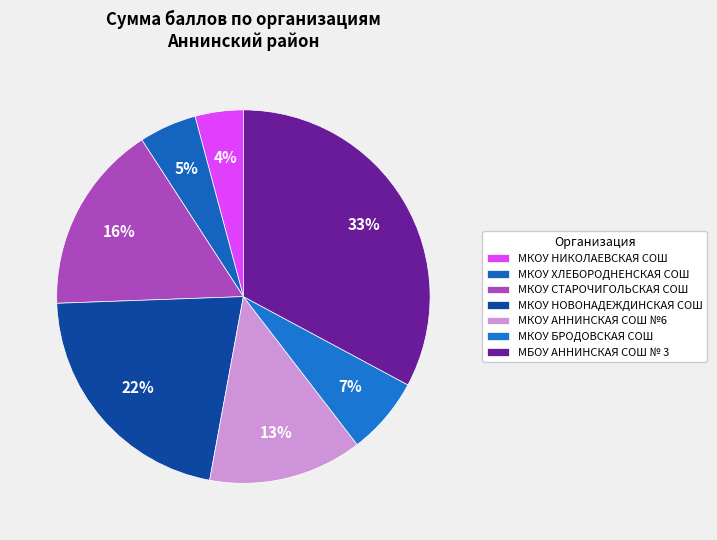

True or false: МКОУ БРОДОВСКАЯ СОШ accounts for 7% of the total.

True